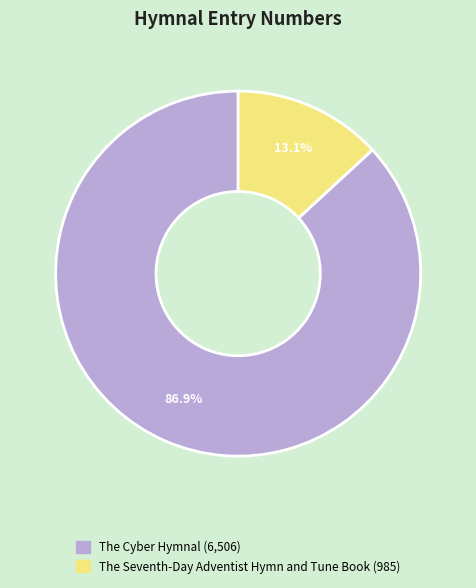

To the nearest percent, what portion does The Seventh-Day Adventist Hymn and Tune Book represent?

13%